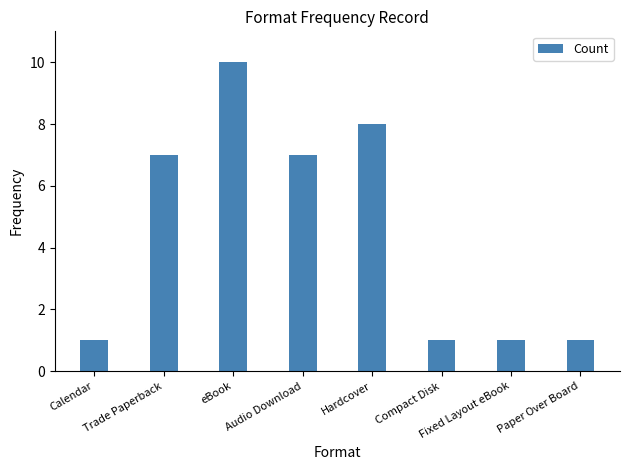

At which category does the chart reach its peak across all series?

eBook